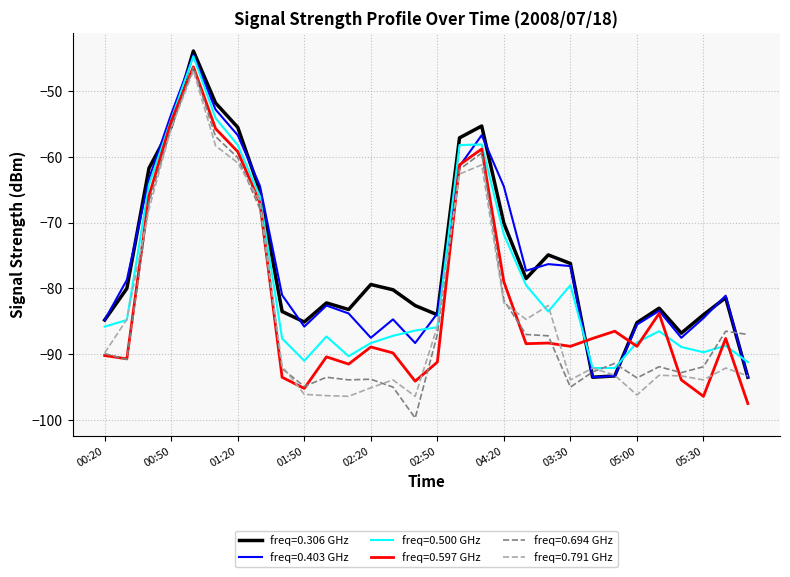

What is the minimum value for freq=0.694 GHz?

-99.7